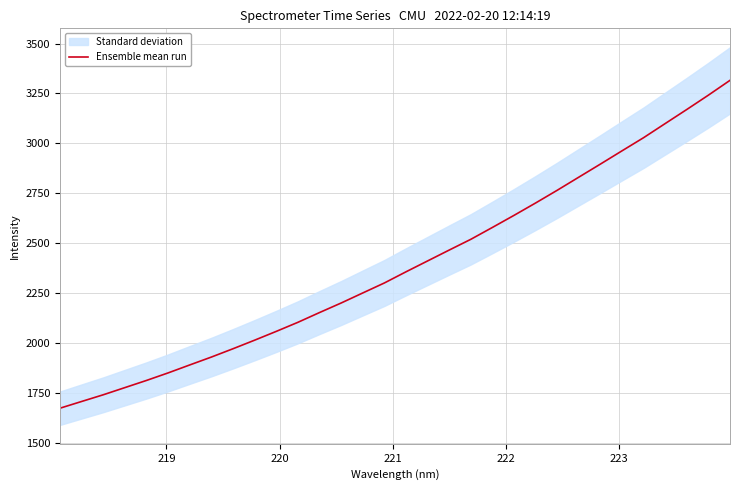

Reading left to right, list all the values displayed in this chart.

1674.4	1708.1	1741.6	1777.6	1813.5	1851.2	1891.1	1930.6	1972.2	2015.1	2059.1	2104.5	2153.4	2201.2	2251.4	2301.5	2357.3	2411.8	2466.2	2520.0	2579.5	2640.0	2701.9	2765.6	2831.2	2896.7	2963.0	3028.9	3099.6	3170.0	3241.7	3315.8